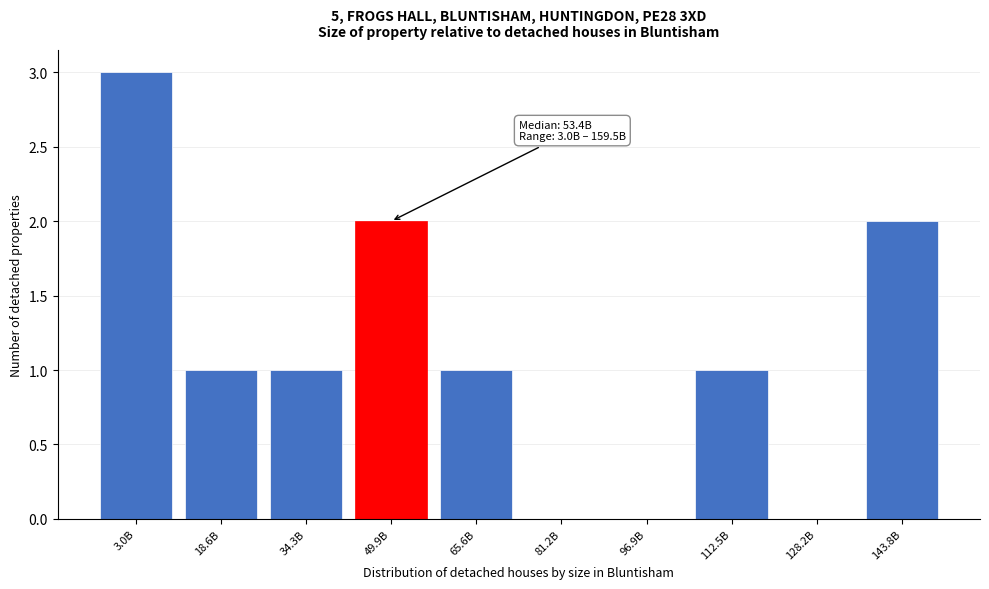

Reading left to right, what are all the values shown in this chart?

3.0B=3	18.6B=1	34.3B=1	49.9B=2	65.6B=1	81.2B=0	96.9B=0	112.5B=1	128.2B=0	143.8B=2